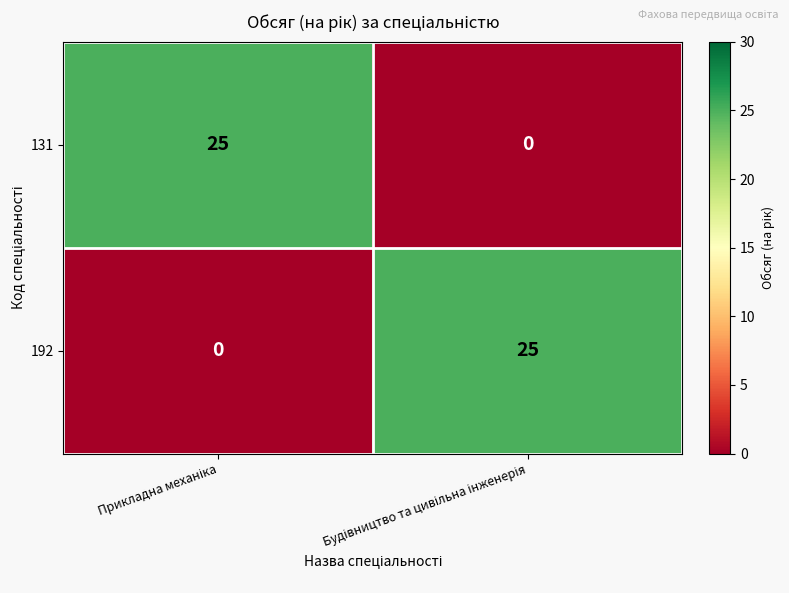

How many categories are shown in the chart?

2